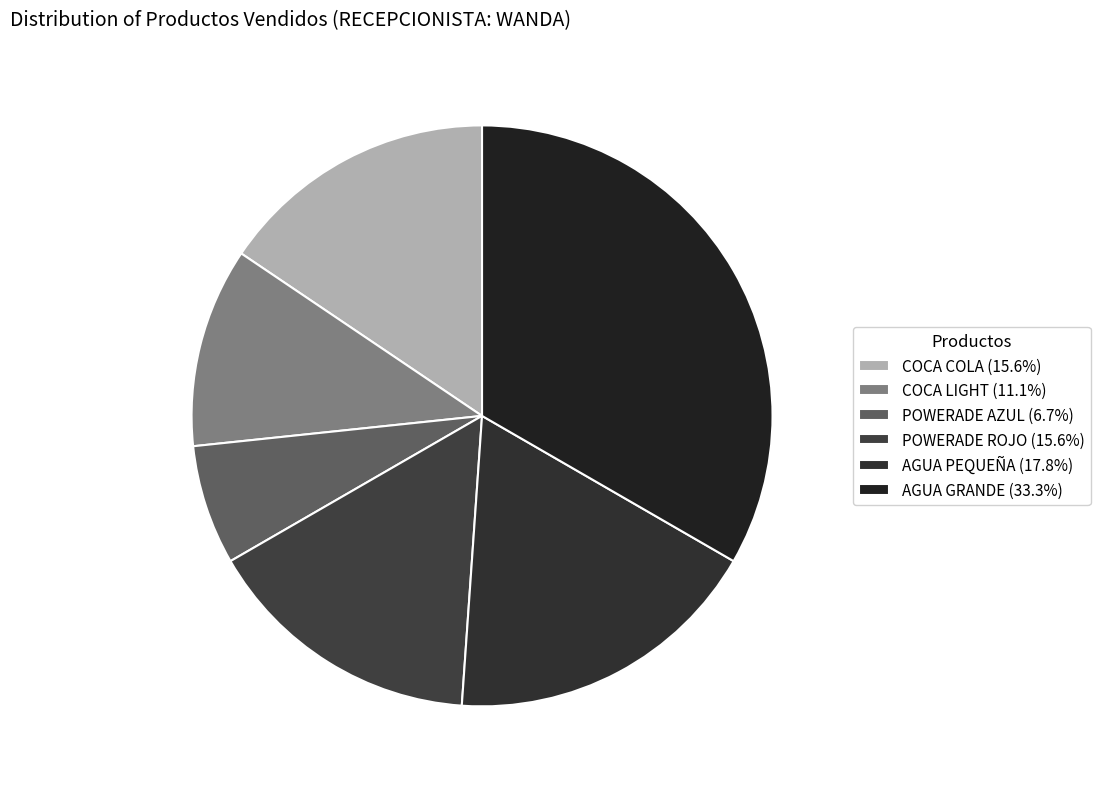

Does POWERADE ROJO represent more than half of the total?

No